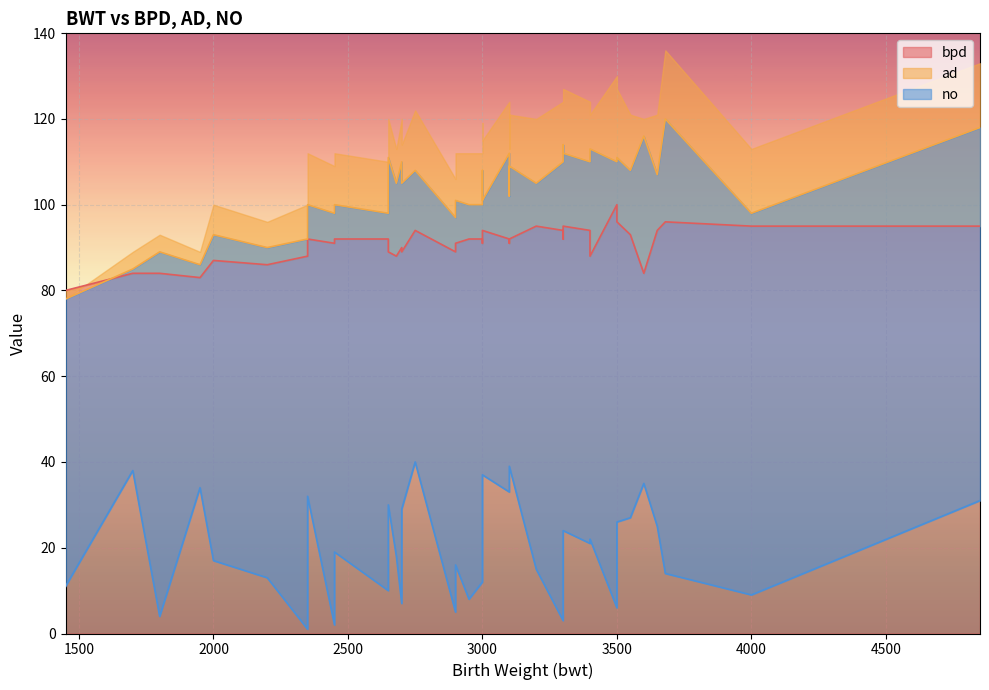

What is the smallest value displayed?

1